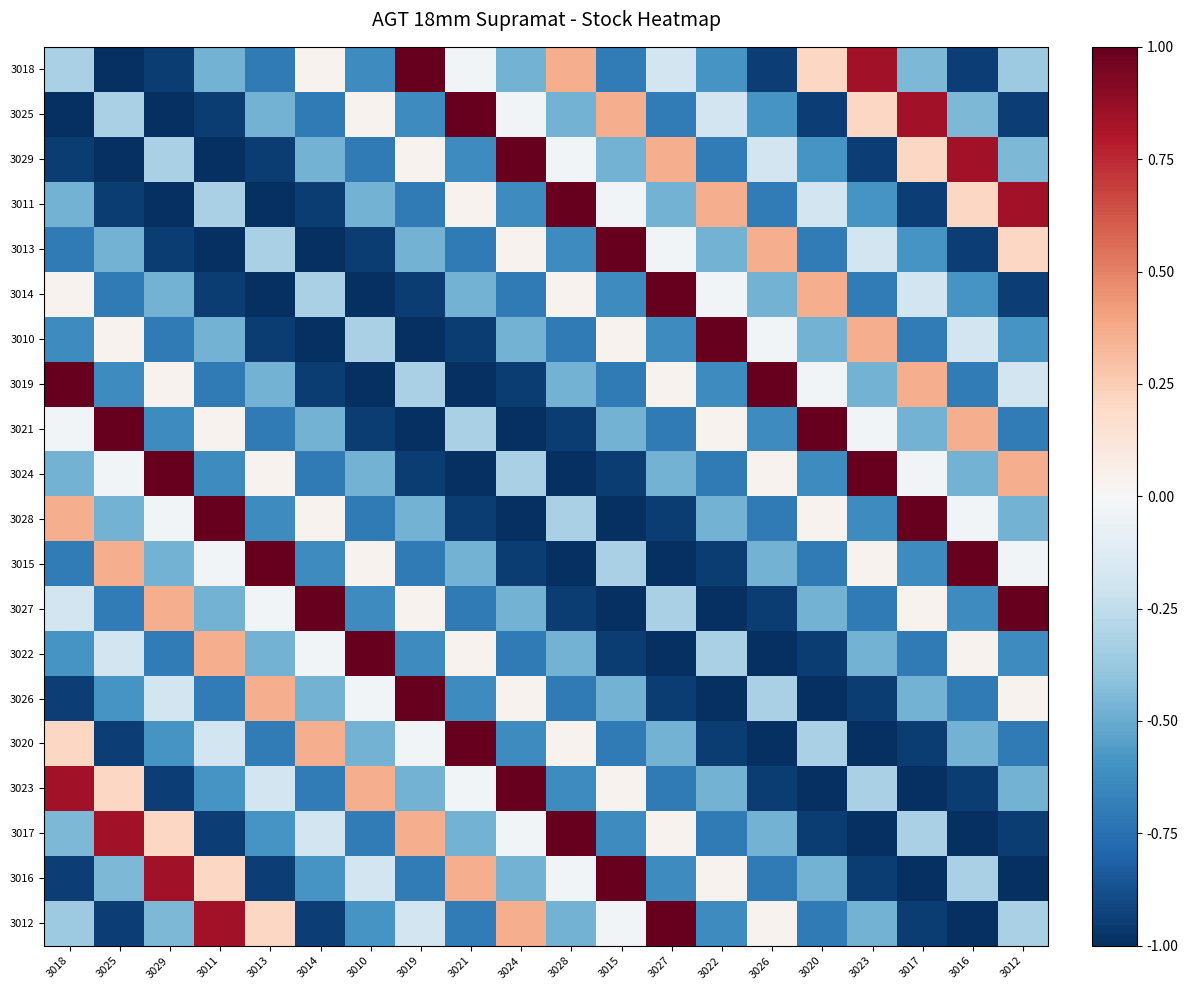

Reading right to left, transcribe all the data shown in this chart.

3018: 3012=-0.4	3016=-0.9	3017=-0.4	3023=0.8	3020=0.2	3026=-0.9	3022=-0.6	3027=-0.2	3015=-0.7	3028=0.4	3024=-0.5	3021=-0.0	3019=1.0	3010=-0.6	3014=0.0	3013=-0.7	3011=-0.5	3029=-1.0	3025=-1.0	3018=-0.3
3025: 3012=-0.9	3016=-0.4	3017=0.8	3023=0.2	3020=-0.9	3026=-0.6	3022=-0.2	3027=-0.7	3015=0.4	3028=-0.5	3024=-0.0	3021=1.0	3019=-0.6	3010=0.0	3014=-0.7	3013=-0.5	3011=-1.0	3029=-1.0	3025=-0.3	3018=-1.0
3029: 3012=-0.4	3016=0.8	3017=0.2	3023=-0.9	3020=-0.6	3026=-0.2	3022=-0.7	3027=0.4	3015=-0.5	3028=-0.0	3024=1.0	3021=-0.6	3019=0.0	3010=-0.7	3014=-0.5	3013=-1.0	3011=-1.0	3029=-0.3	3025=-1.0	3018=-1.0
3011: 3012=0.8	3016=0.2	3017=-0.9	3023=-0.6	3020=-0.2	3026=-0.7	3022=0.4	3027=-0.5	3015=-0.0	3028=1.0	3024=-0.6	3021=0.0	3019=-0.7	3010=-0.5	3014=-1.0	3013=-1.0	3011=-0.3	3029=-1.0	3025=-1.0	3018=-0.5
3013: 3012=0.2	3016=-0.9	3017=-0.6	3023=-0.2	3020=-0.7	3026=0.4	3022=-0.5	3027=-0.0	3015=1.0	3028=-0.6	3024=0.0	3021=-0.7	3019=-0.5	3010=-1.0	3014=-1.0	3013=-0.3	3011=-1.0	3029=-1.0	3025=-0.5	3018=-0.7
3014: 3012=-0.9	3016=-0.6	3017=-0.2	3023=-0.7	3020=0.4	3026=-0.5	3022=-0.0	3027=1.0	3015=-0.6	3028=0.0	3024=-0.7	3021=-0.5	3019=-1.0	3010=-1.0	3014=-0.3	3013=-1.0	3011=-1.0	3029=-0.5	3025=-0.7	3018=0.0
3010: 3012=-0.6	3016=-0.2	3017=-0.7	3023=0.4	3020=-0.5	3026=-0.0	3022=1.0	3027=-0.6	3015=0.0	3028=-0.7	3024=-0.5	3021=-1.0	3019=-1.0	3010=-0.3	3014=-1.0	3013=-1.0	3011=-0.5	3029=-0.7	3025=0.0	3018=-0.6
3019: 3012=-0.2	3016=-0.7	3017=0.4	3023=-0.5	3020=-0.0	3026=1.0	3022=-0.6	3027=0.0	3015=-0.7	3028=-0.5	3024=-1.0	3021=-1.0	3019=-0.3	3010=-1.0	3014=-1.0	3013=-0.5	3011=-0.7	3029=0.0	3025=-0.6	3018=1.0
3021: 3012=-0.7	3016=0.4	3017=-0.5	3023=-0.0	3020=1.0	3026=-0.6	3022=0.0	3027=-0.7	3015=-0.5	3028=-1.0	3024=-1.0	3021=-0.3	3019=-1.0	3010=-1.0	3014=-0.5	3013=-0.7	3011=0.0	3029=-0.6	3025=1.0	3018=-0.0
3024: 3012=0.4	3016=-0.5	3017=-0.0	3023=1.0	3020=-0.6	3026=0.0	3022=-0.7	3027=-0.5	3015=-1.0	3028=-1.0	3024=-0.3	3021=-1.0	3019=-1.0	3010=-0.5	3014=-0.7	3013=0.0	3011=-0.6	3029=1.0	3025=-0.0	3018=-0.5
3028: 3012=-0.5	3016=-0.0	3017=1.0	3023=-0.6	3020=0.0	3026=-0.7	3022=-0.5	3027=-1.0	3015=-1.0	3028=-0.3	3024=-1.0	3021=-1.0	3019=-0.5	3010=-0.7	3014=0.0	3013=-0.6	3011=1.0	3029=-0.0	3025=-0.5	3018=0.4
3015: 3012=-0.0	3016=1.0	3017=-0.6	3023=0.0	3020=-0.7	3026=-0.5	3022=-1.0	3027=-1.0	3015=-0.3	3028=-1.0	3024=-1.0	3021=-0.5	3019=-0.7	3010=0.0	3014=-0.6	3013=1.0	3011=-0.0	3029=-0.5	3025=0.4	3018=-0.7
3027: 3012=1.0	3016=-0.6	3017=0.0	3023=-0.7	3020=-0.5	3026=-1.0	3022=-1.0	3027=-0.3	3015=-1.0	3028=-1.0	3024=-0.5	3021=-0.7	3019=0.0	3010=-0.6	3014=1.0	3013=-0.0	3011=-0.5	3029=0.4	3025=-0.7	3018=-0.2
3022: 3012=-0.6	3016=0.0	3017=-0.7	3023=-0.5	3020=-1.0	3026=-1.0	3022=-0.3	3027=-1.0	3015=-1.0	3028=-0.5	3024=-0.7	3021=0.0	3019=-0.6	3010=1.0	3014=-0.0	3013=-0.5	3011=0.4	3029=-0.7	3025=-0.2	3018=-0.6
3026: 3012=0.0	3016=-0.7	3017=-0.5	3023=-1.0	3020=-1.0	3026=-0.3	3022=-1.0	3027=-1.0	3015=-0.5	3028=-0.7	3024=0.0	3021=-0.6	3019=1.0	3010=-0.0	3014=-0.5	3013=0.4	3011=-0.7	3029=-0.2	3025=-0.6	3018=-0.9
3020: 3012=-0.7	3016=-0.5	3017=-1.0	3023=-1.0	3020=-0.3	3026=-1.0	3022=-1.0	3027=-0.5	3015=-0.7	3028=0.0	3024=-0.6	3021=1.0	3019=-0.0	3010=-0.5	3014=0.4	3013=-0.7	3011=-0.2	3029=-0.6	3025=-0.9	3018=0.2
3023: 3012=-0.5	3016=-1.0	3017=-1.0	3023=-0.3	3020=-1.0	3026=-1.0	3022=-0.5	3027=-0.7	3015=0.0	3028=-0.6	3024=1.0	3021=-0.0	3019=-0.5	3010=0.4	3014=-0.7	3013=-0.2	3011=-0.6	3029=-0.9	3025=0.2	3018=0.8
3017: 3012=-1.0	3016=-1.0	3017=-0.3	3023=-1.0	3020=-1.0	3026=-0.5	3022=-0.7	3027=0.0	3015=-0.6	3028=1.0	3024=-0.0	3021=-0.5	3019=0.4	3010=-0.7	3014=-0.2	3013=-0.6	3011=-0.9	3029=0.2	3025=0.8	3018=-0.4
3016: 3012=-1.0	3016=-0.3	3017=-1.0	3023=-1.0	3020=-0.5	3026=-0.7	3022=0.0	3027=-0.6	3015=1.0	3028=-0.0	3024=-0.5	3021=0.4	3019=-0.7	3010=-0.2	3014=-0.6	3013=-0.9	3011=0.2	3029=0.8	3025=-0.4	3018=-0.9
3012: 3012=-0.3	3016=-1.0	3017=-1.0	3023=-0.5	3020=-0.7	3026=0.0	3022=-0.6	3027=1.0	3015=-0.0	3028=-0.5	3024=0.4	3021=-0.7	3019=-0.2	3010=-0.6	3014=-0.9	3013=0.2	3011=0.8	3029=-0.4	3025=-0.9	3018=-0.4